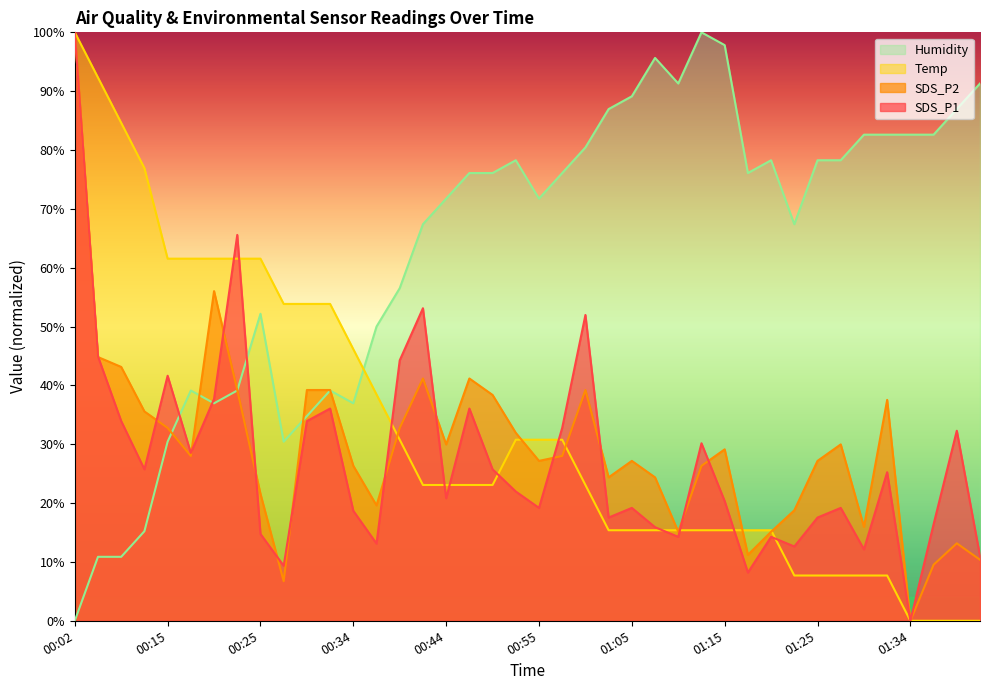

What is the value of the Humidity point at the 3rd from the left?

10.9